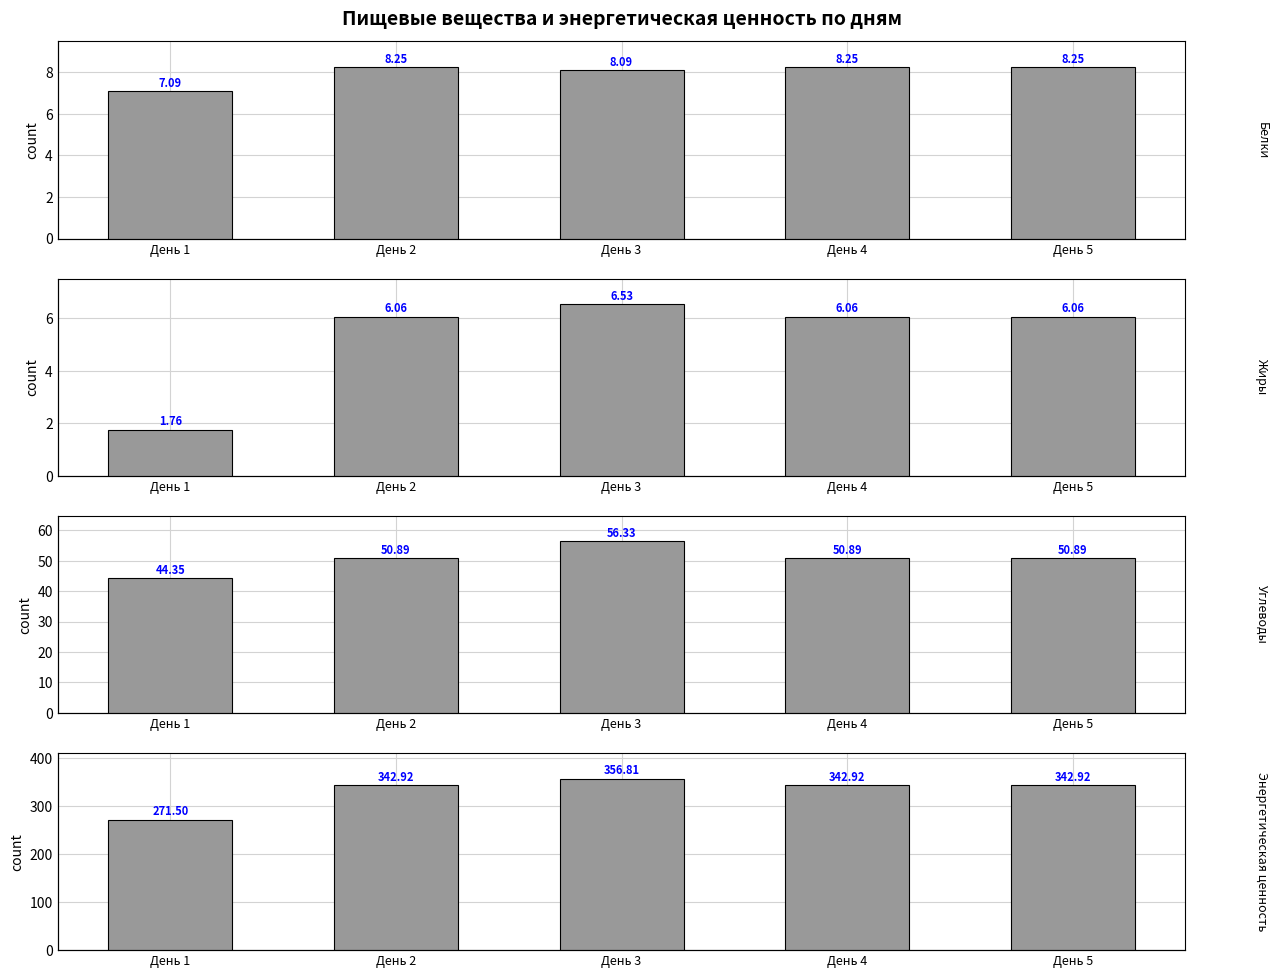

Reading left to right, what are all the values shown in this chart?

Белки: 7.1	8.2	8.1	8.2	8.2
Жиры: 1.8	6.1	6.5	6.1	6.1
Углеводы: 44.4	50.9	56.3	50.9	50.9
Энергетическая ценность: 271.5	342.9	356.8	342.9	342.9